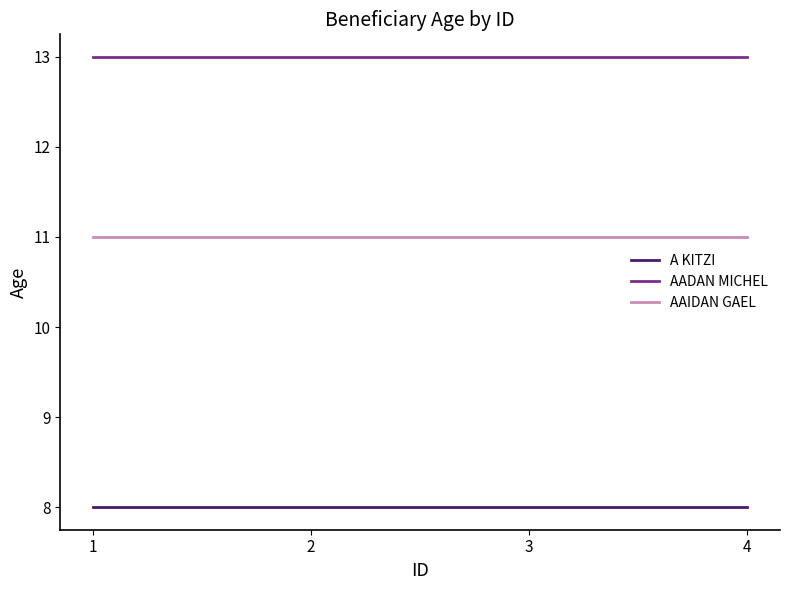

Which series has the largest total across all categories?

AADAN MICHEL